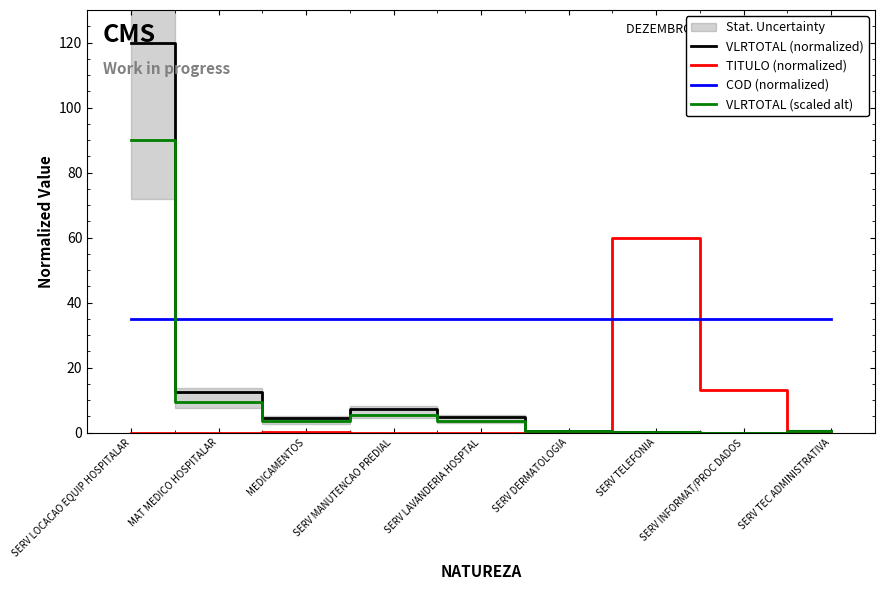

How many data points in VLRTOTAL (scaled alt) are less than 3?

4